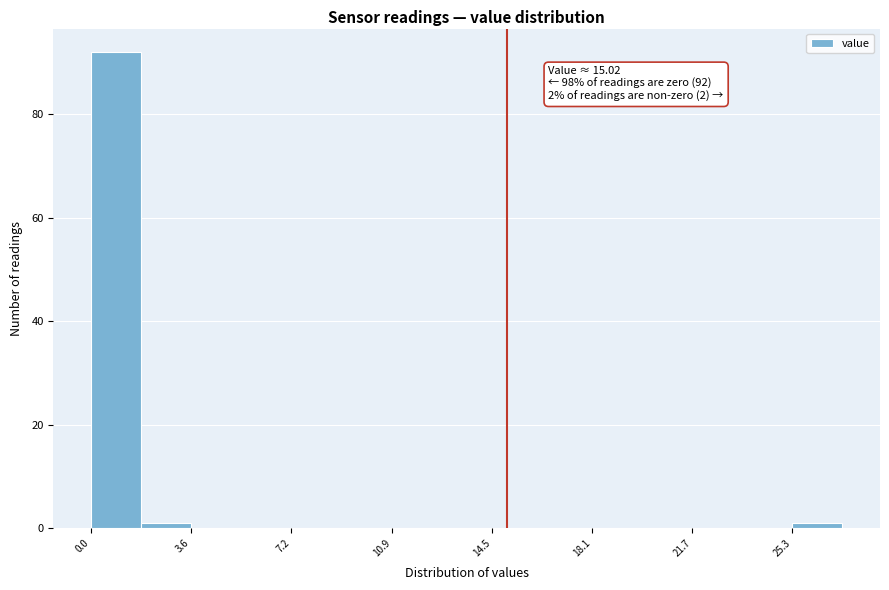

Around what value on the x-axis is the tallest bar? Give the approximate position of its centre, as read against the axis.

1.0